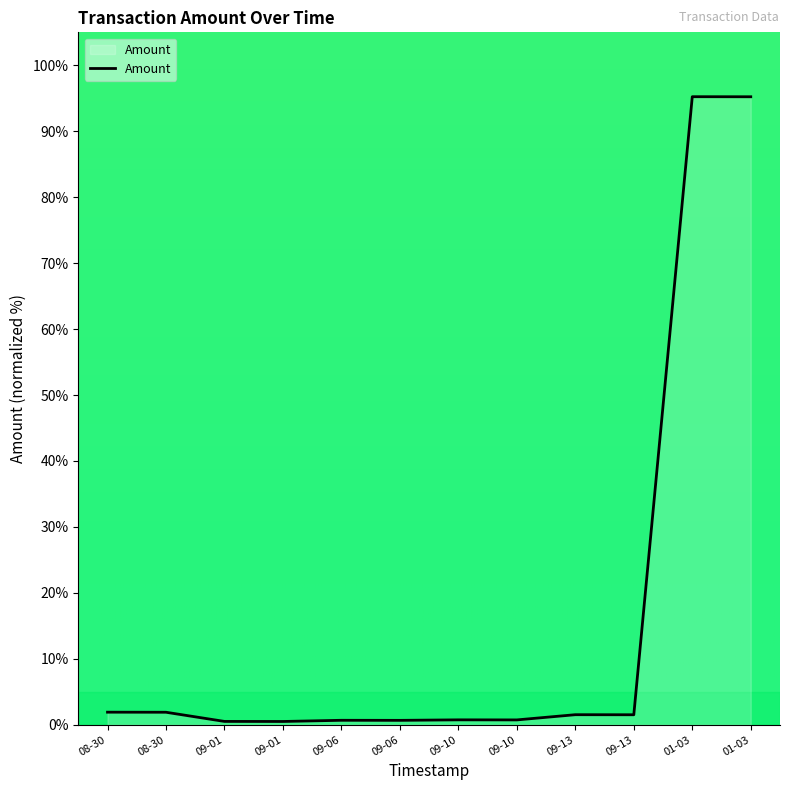

At which label is the value closest to 47?

08-30